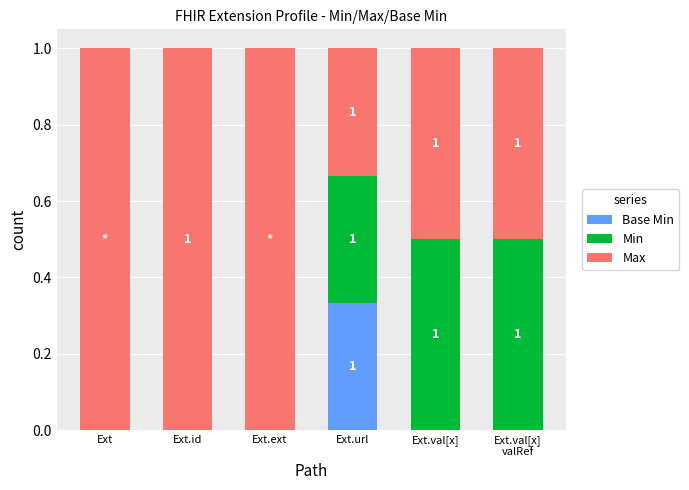

What is the total value across all series at Ext.url?

1.0